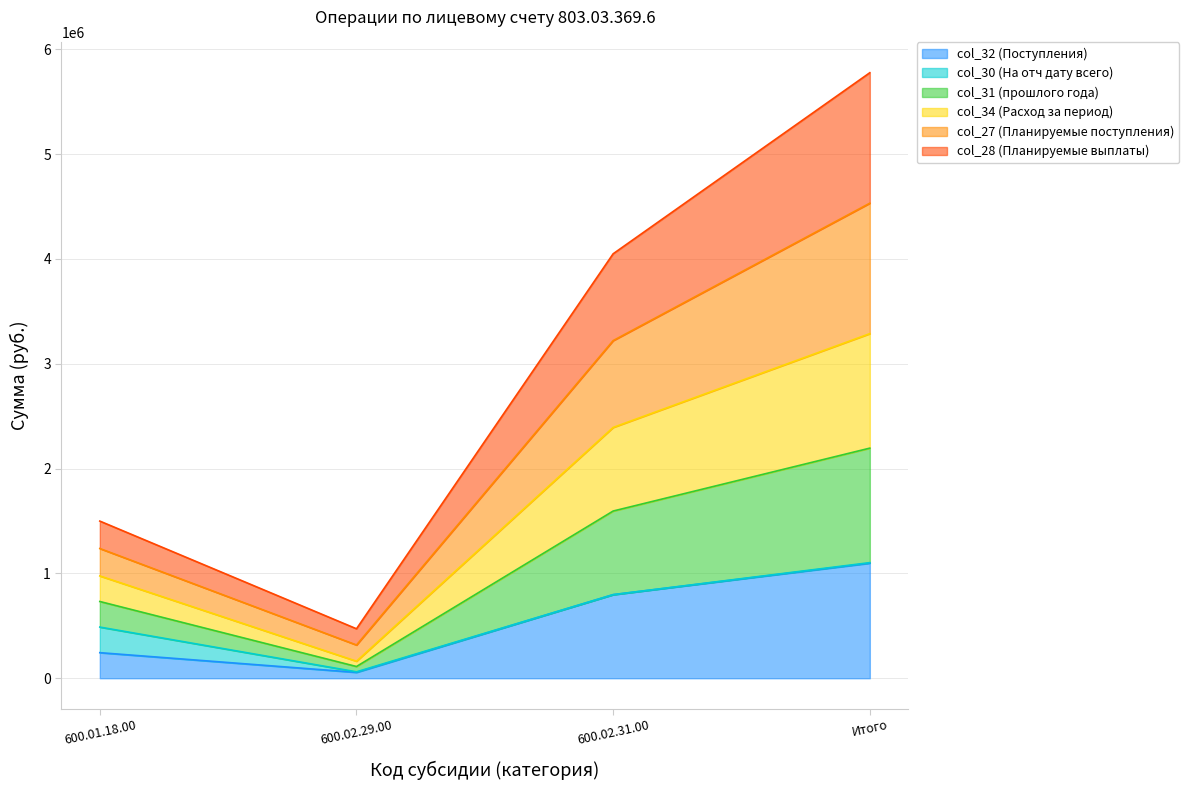

What is the spread (max minus min) of values at 600.02.31.00?

3252080.6